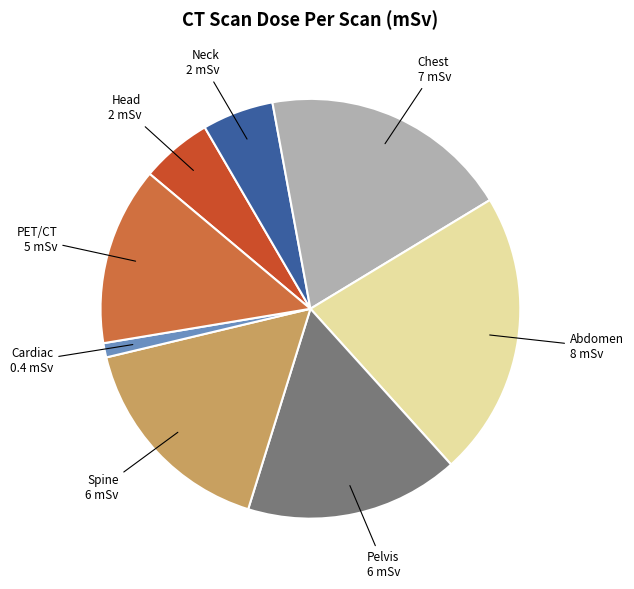

Is there any slice that represents more than half of the pie?

No